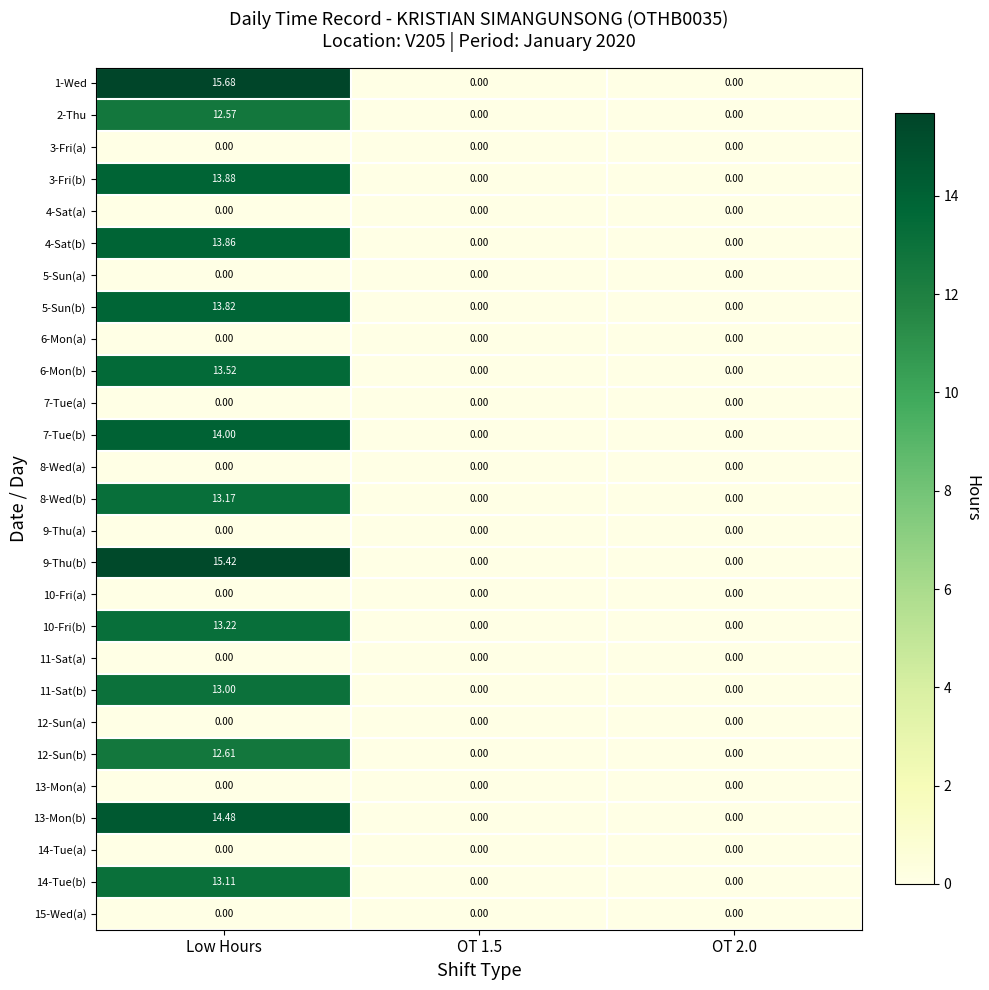

Which series has the largest range (max minus min)?

1-Wed